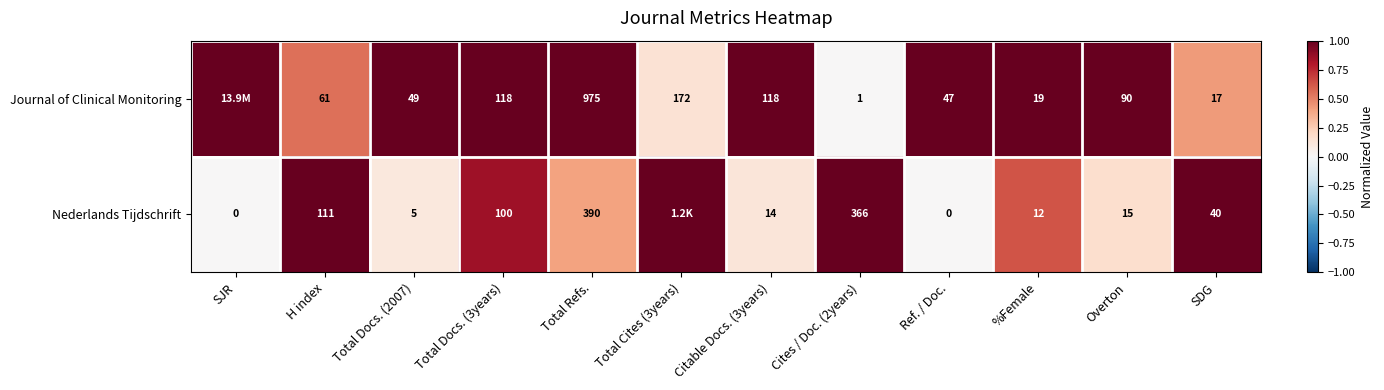

Is it true that Nederlands Tijdschrift equals 12 at %Female?

True